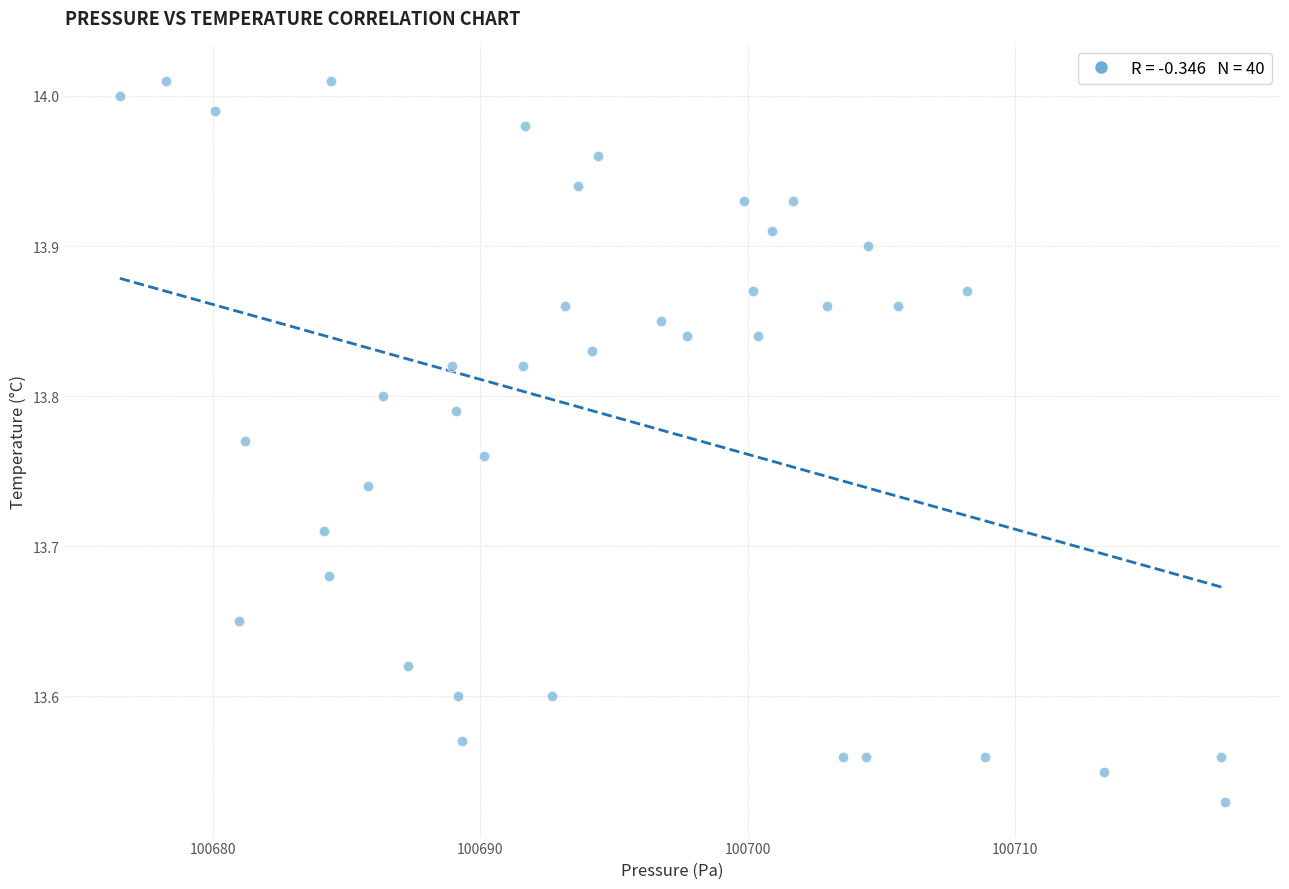

What is the range of X values (max minus min)?

41.3